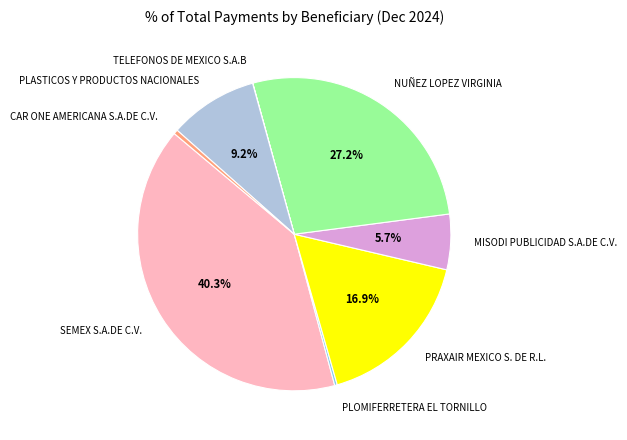

True or false: PRAXAIR MEXICO S. DE R.L. accounts for 23% of the total.

False